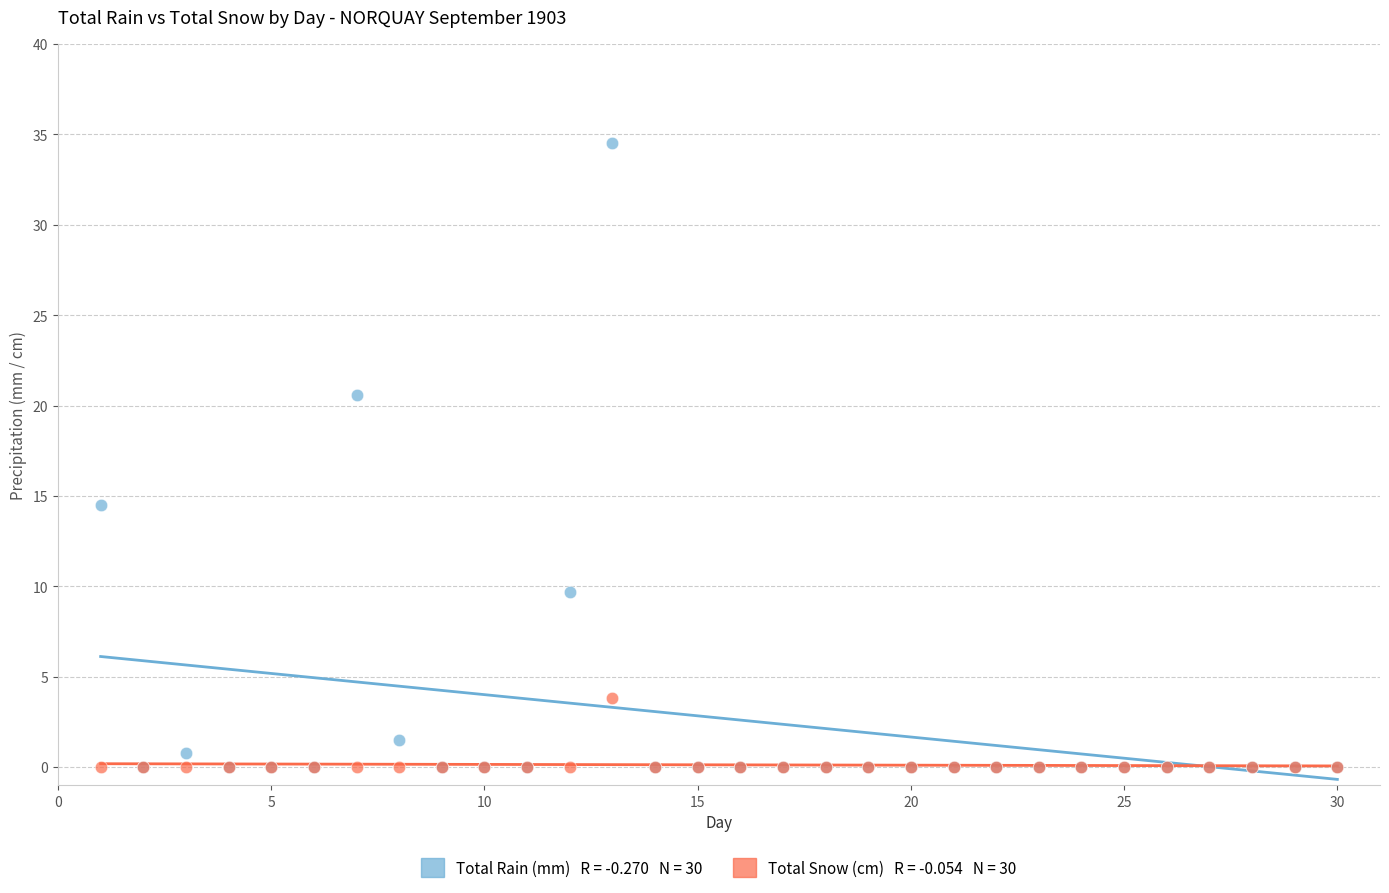

Across all series, what Y value is closest to 17?

14.5